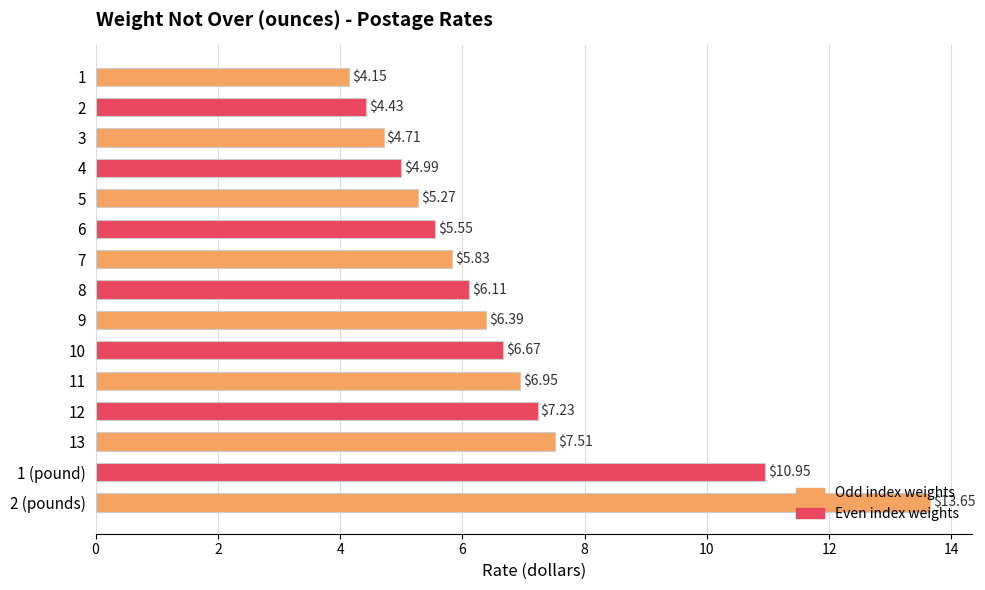

What is the sum of the values at 12 and 1 (pound)?

18.2